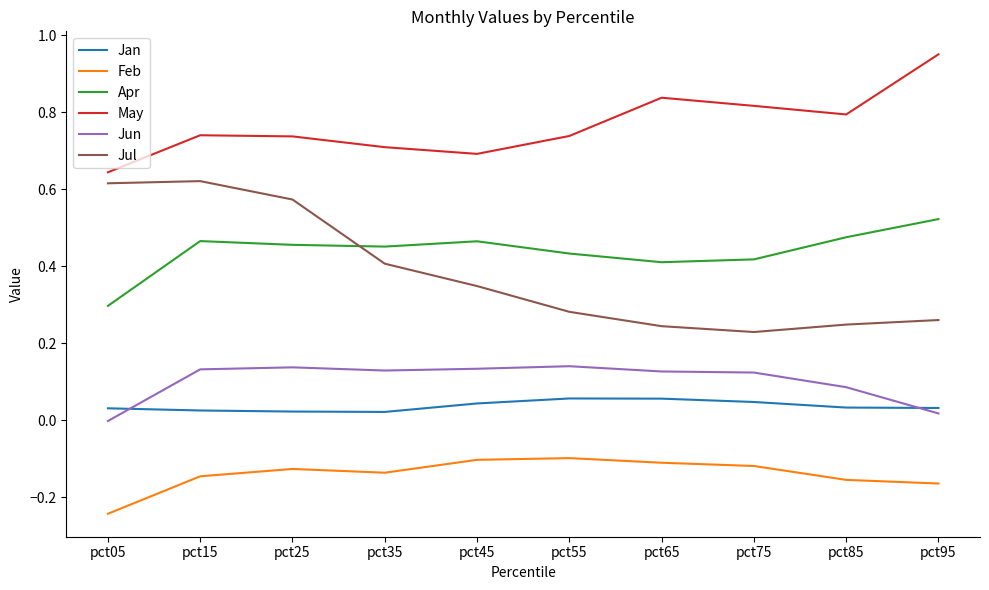

What are all the series names shown in the legend?

Jan, Feb, Apr, May, Jun, Jul